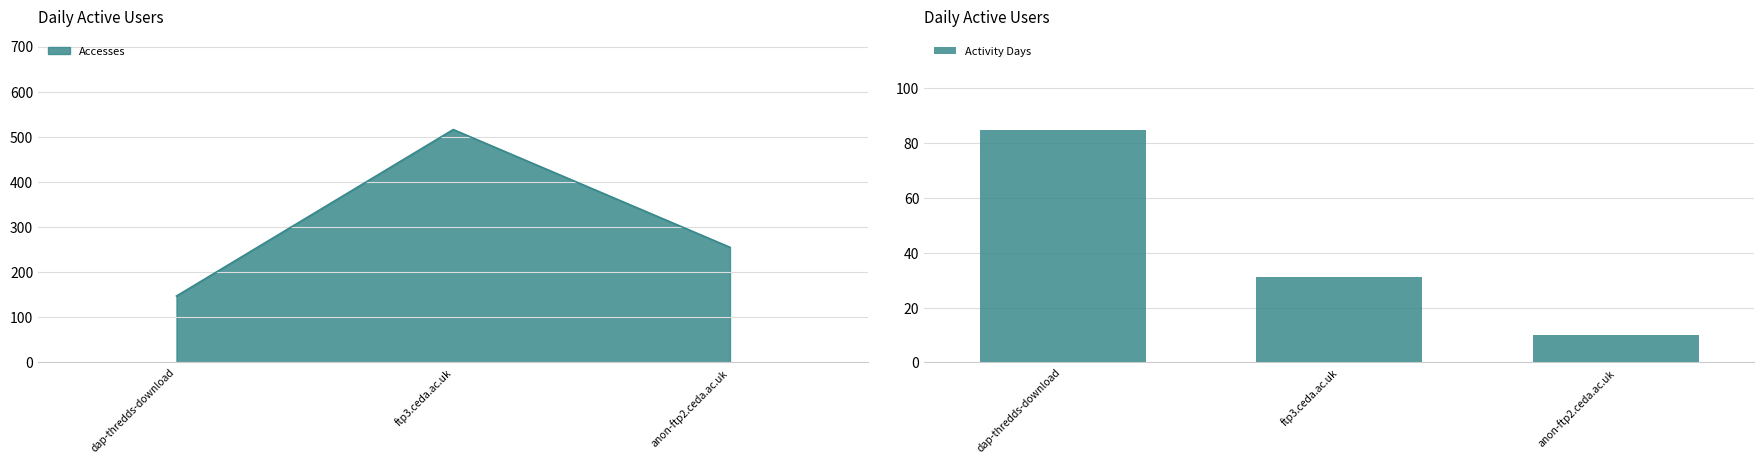

List the labels in order of Activity Days value, largest first.

dap-thredds-download, ftp3.ceda.ac.uk, anon-ftp2.ceda.ac.uk